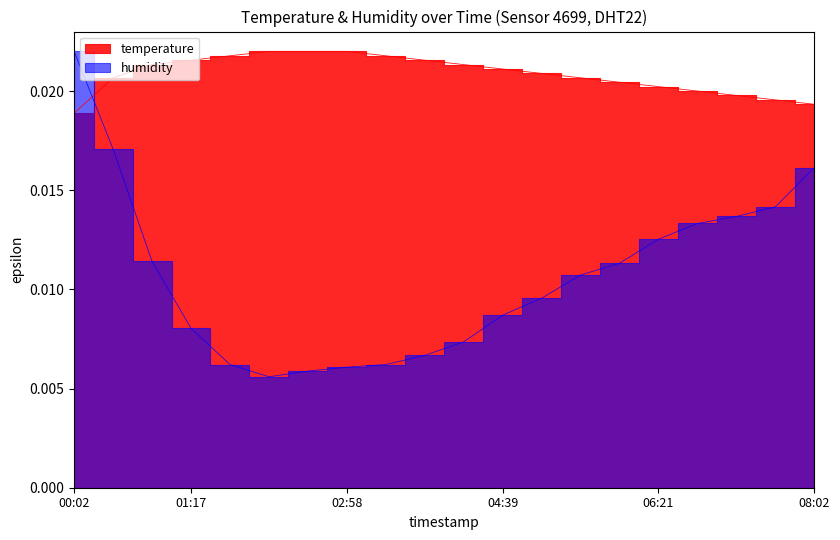

Which series has the largest range (max minus min)?

humidity